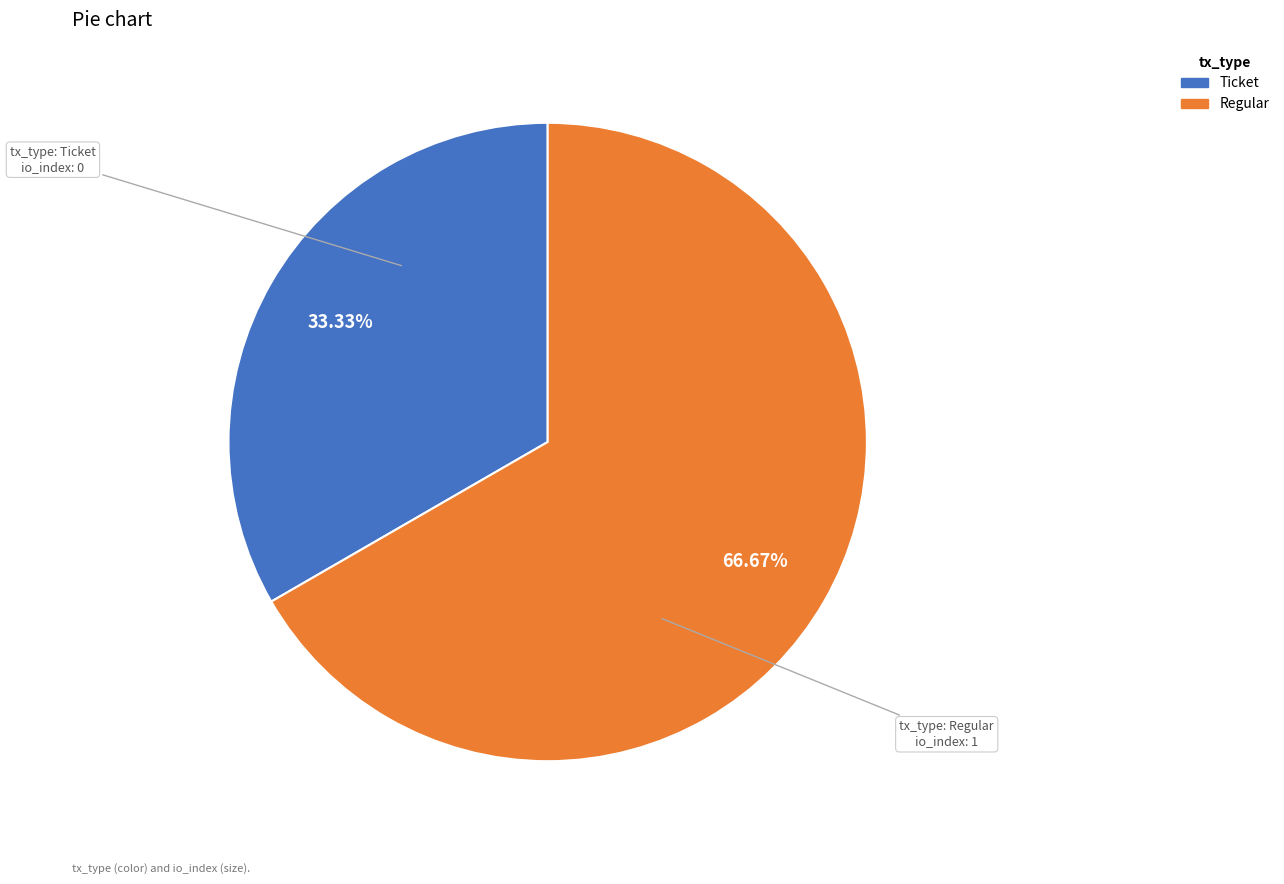

How many slices are in this pie chart?

2